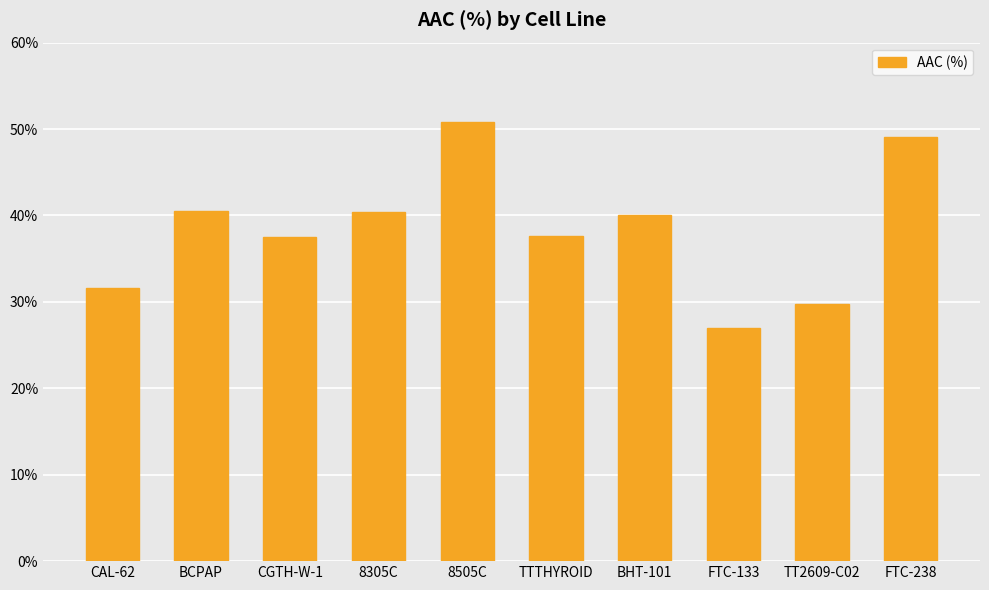

Is it true that the value at TTTHYROID is 37.6?

True